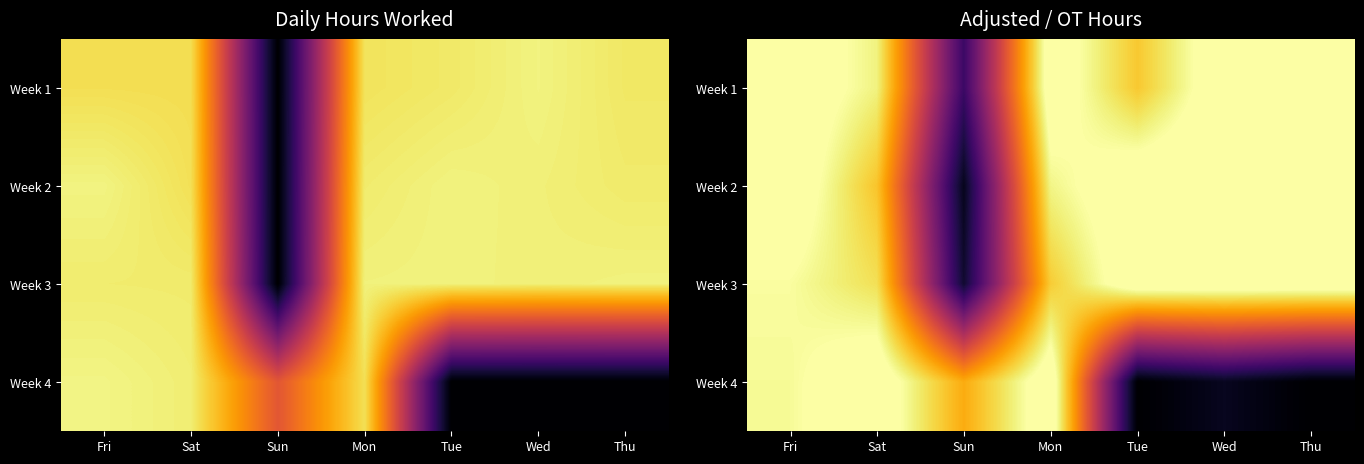

What is the difference between the highest and lowest values at Tue?

16.0